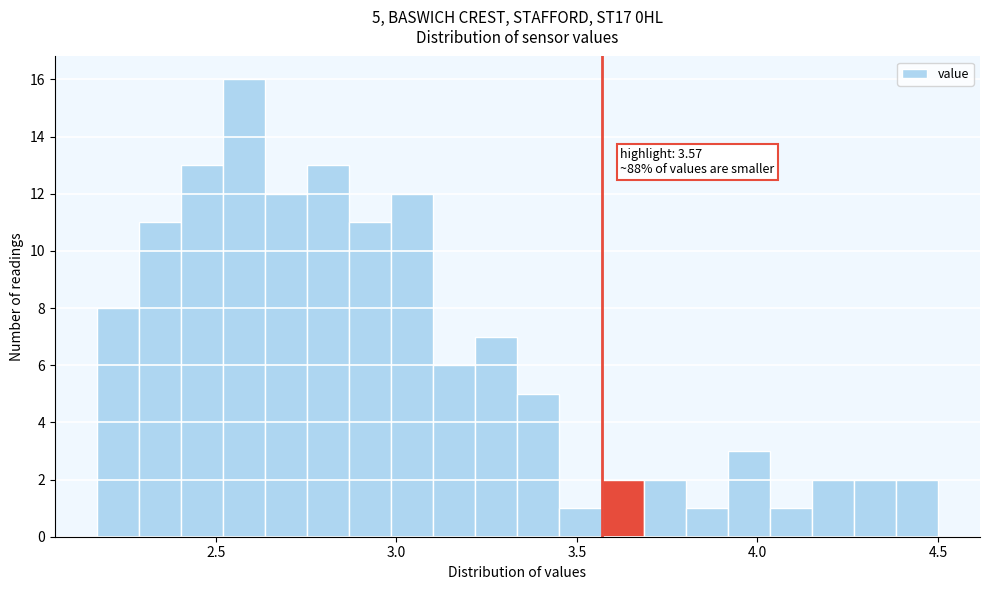

Read against the x-axis, roughly where is the centre of the tallest bar?

2.60